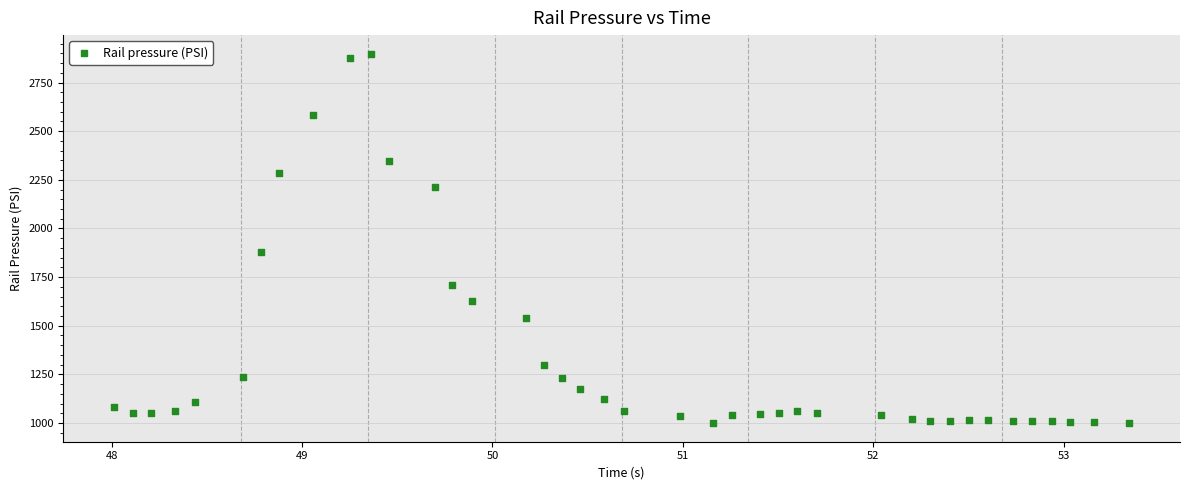

What Y value in the scatter plot is closest to 1948?

1879.7